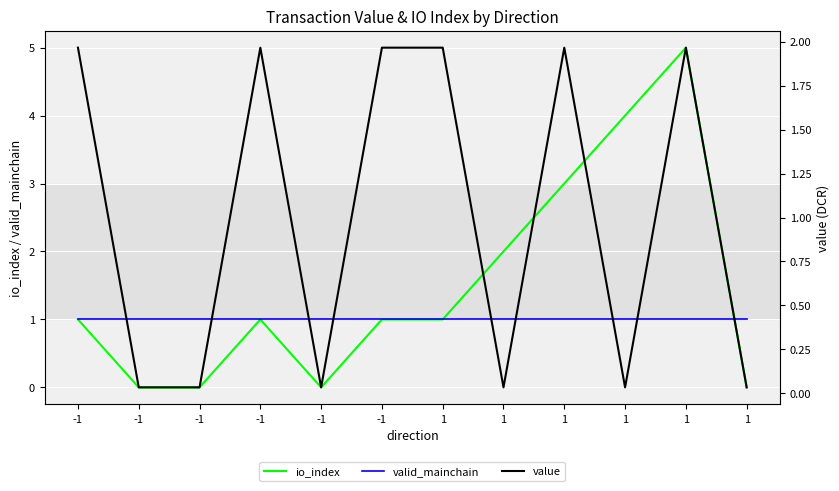

The value of value at 1 is 2.0. True or false?

True